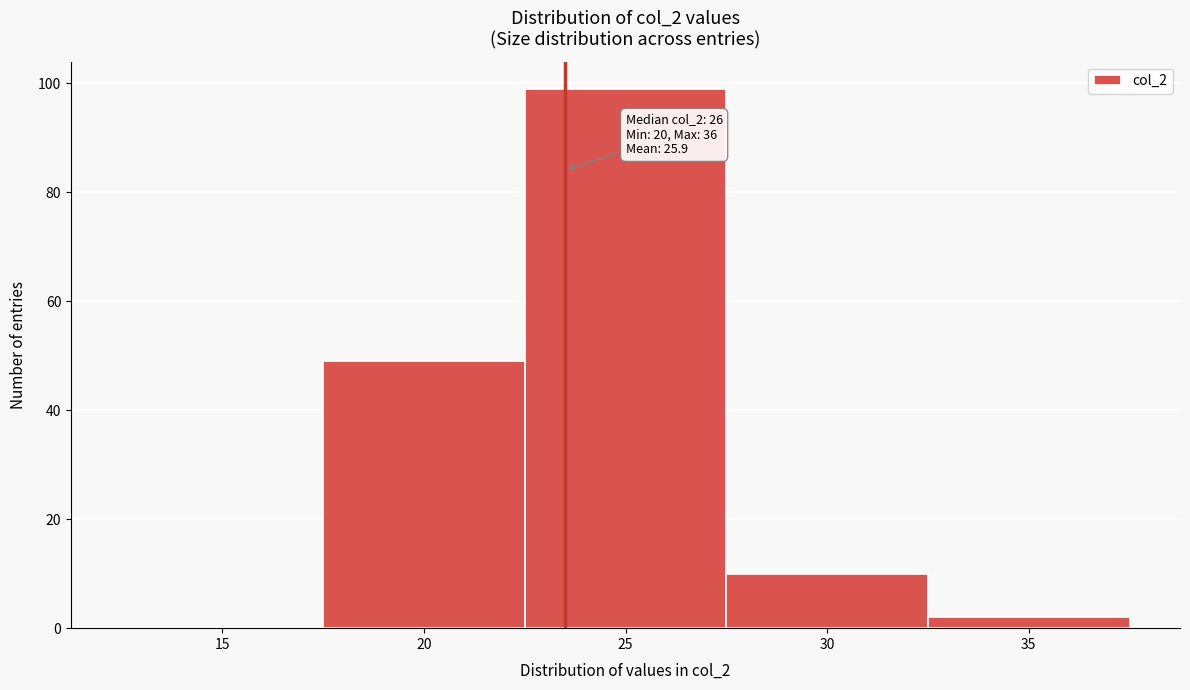

Reading left to right, transcribe all the data shown in this chart.

15=0	20=49	25=99	30=10	35=2